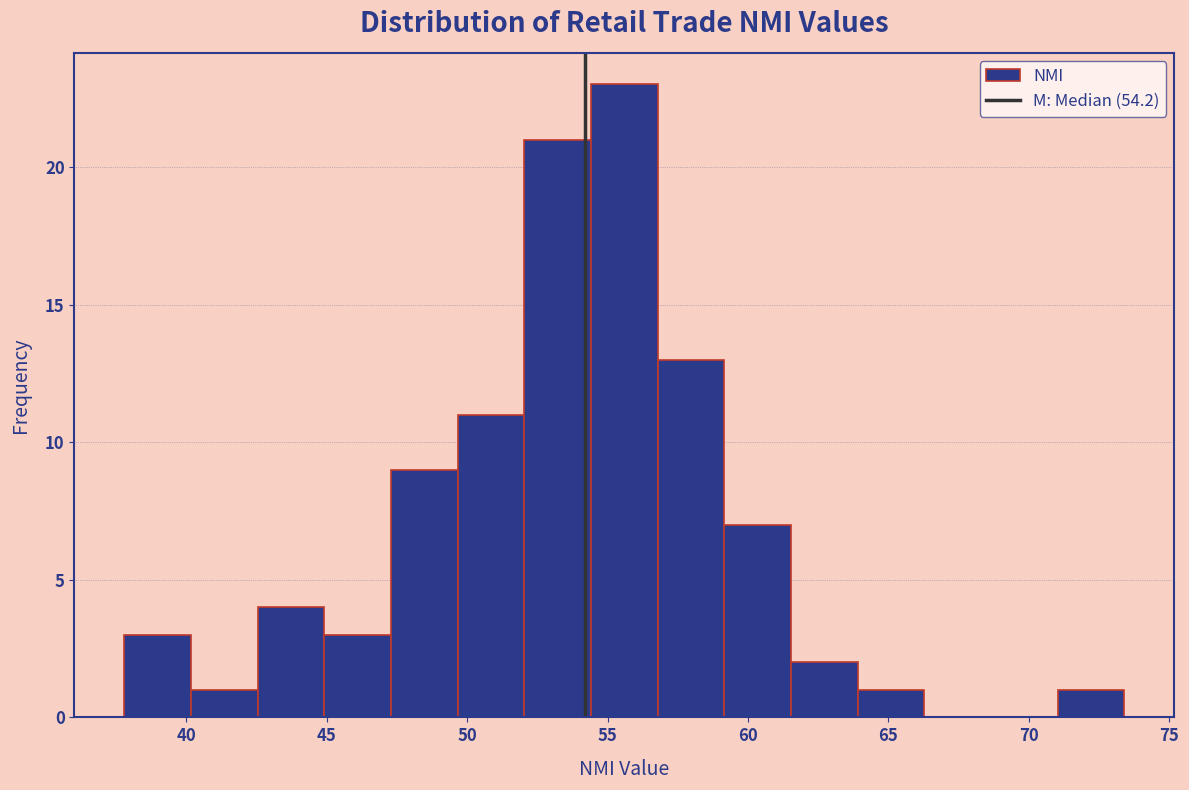

Reading left to right, transcribe this chart: for each bar, give the range it covers on the x-axis and its height. Neither the bar edges nor the heights are printed on the chart, so give them approximately, as read against the axes.

38.0 to 40.0: 3
40.0 to 42.5: 1
42.5 to 45.0: 4
45.0 to 47.5: 3
47.5 to 49.5: 9
49.5 to 52.0: 11
52.0 to 54.5: 21
54.5 to 57.0: 23
57.0 to 59.0: 13
59.0 to 61.5: 7
61.5 to 64.0: 2
64.0 to 66.5: 1
66.5 to 68.5: 0
68.5 to 71.0: 0
71.0 to 73.5: 1